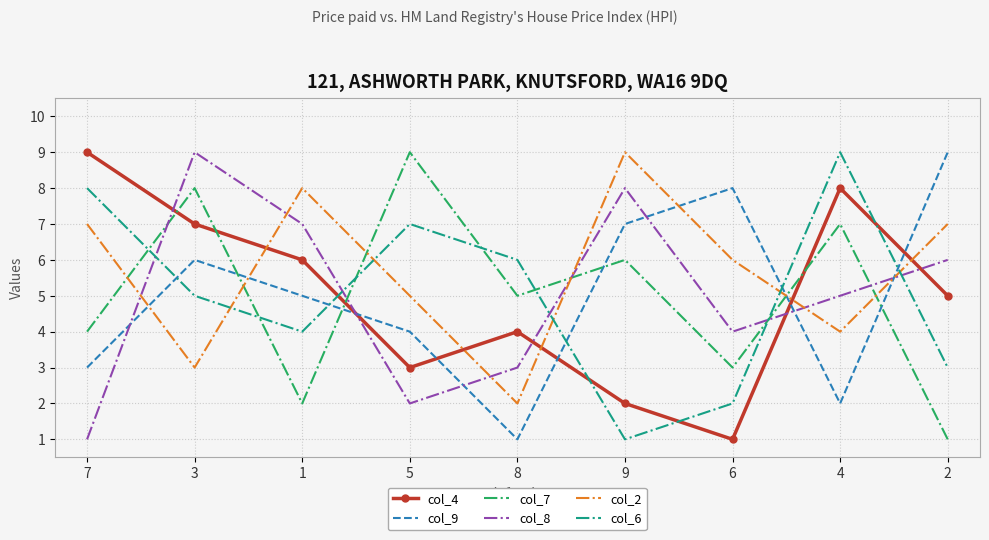

Between 9 and 6, which series saw the biggest shift?

col_8